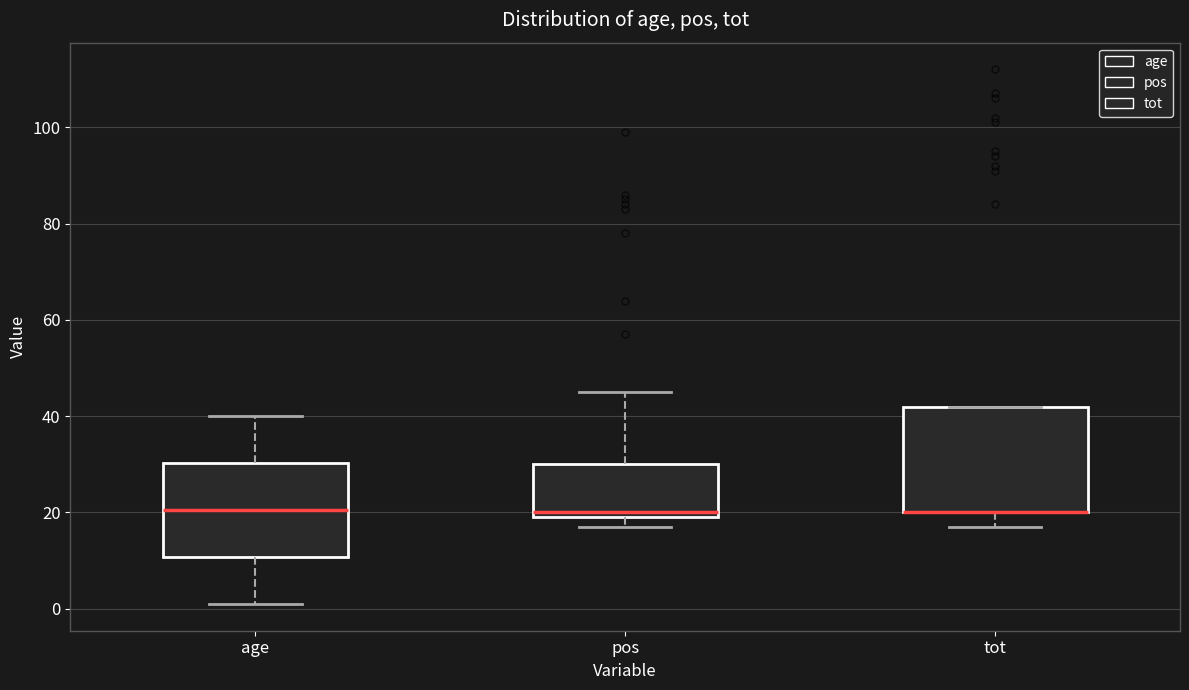

Where is the upper edge of the box for tot on the y-axis? The values are not printed on the chart, so give them approximately, as read against the axis.

42